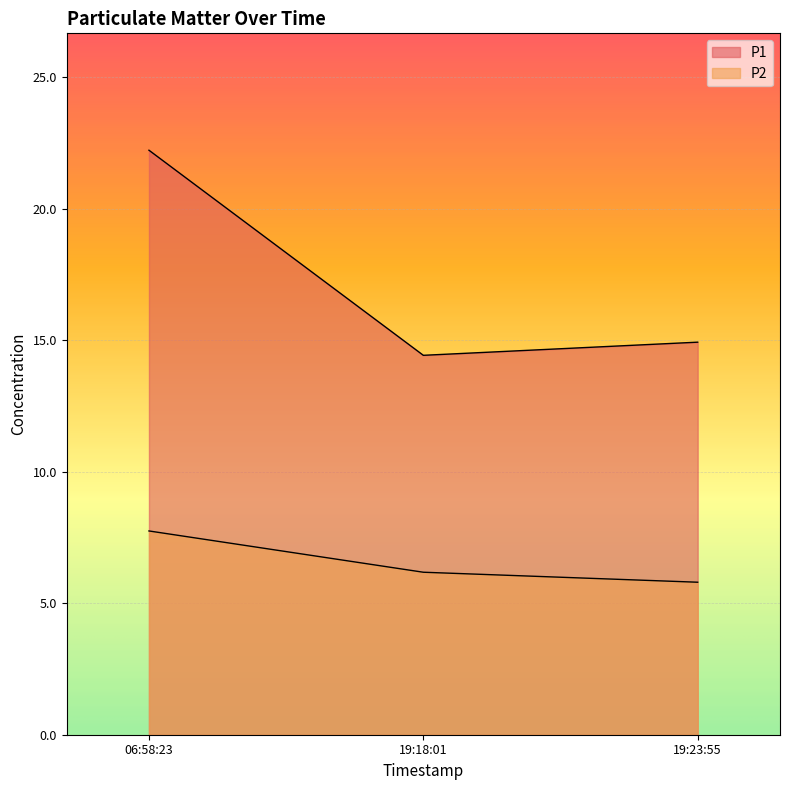

What position from the left is 19:23:55?

3